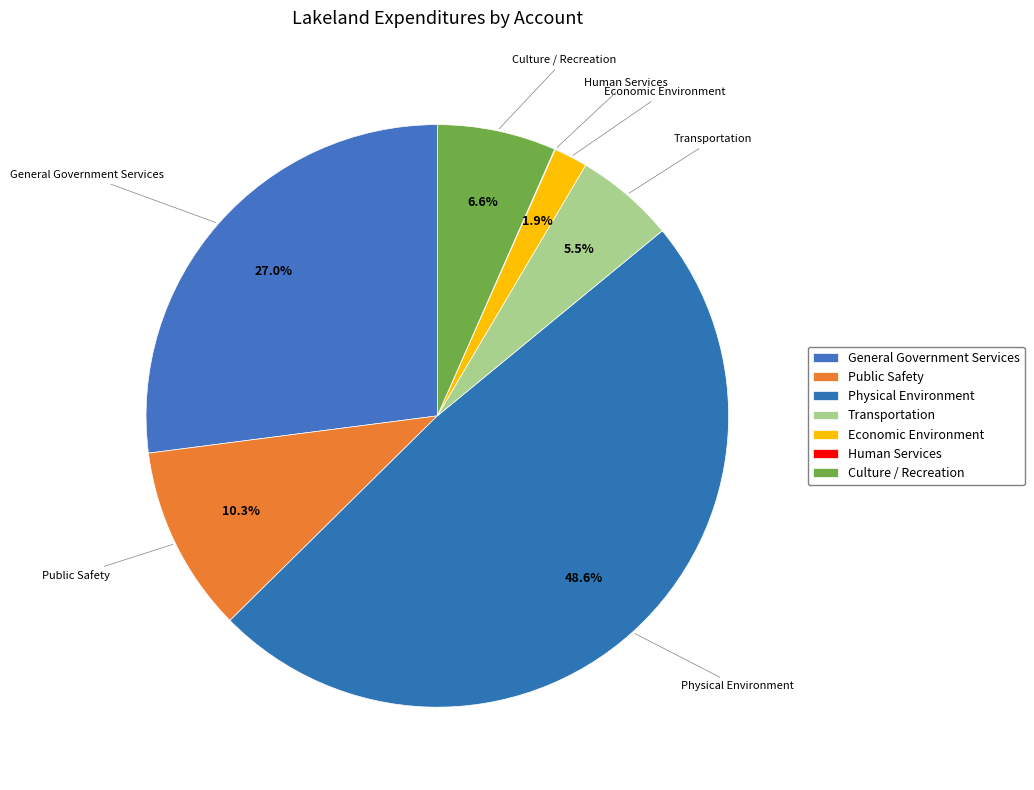

Rank the categories by value from highest to lowest.

Physical Environment, General Government Services, Public Safety, Culture / Recreation, Transportation, Economic Environment, Human Services